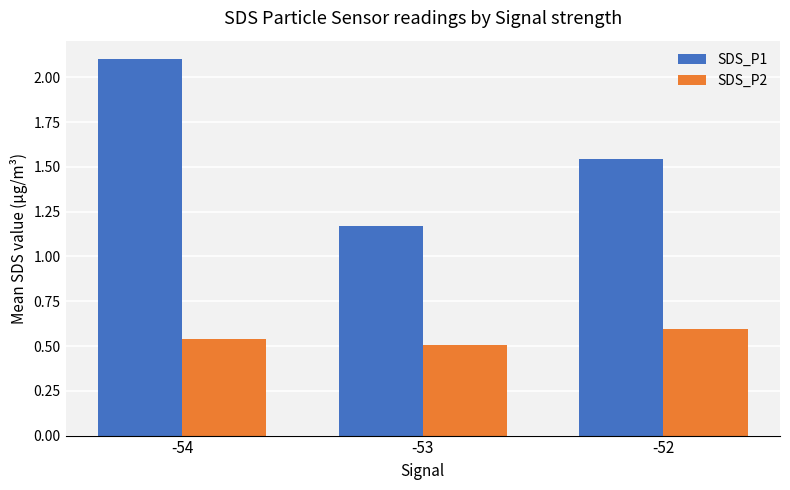

Rank the series by their average value, from highest to lowest.

SDS_P1, SDS_P2